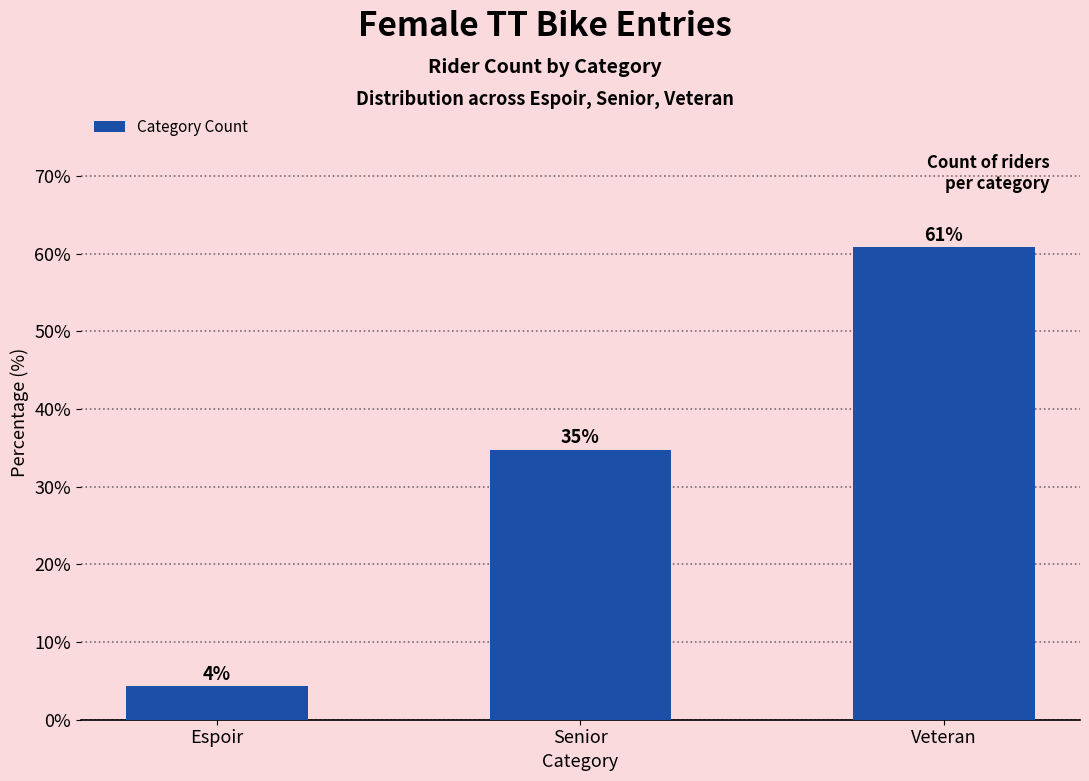

True or false: the data shows 4.3 at Espoir.

True